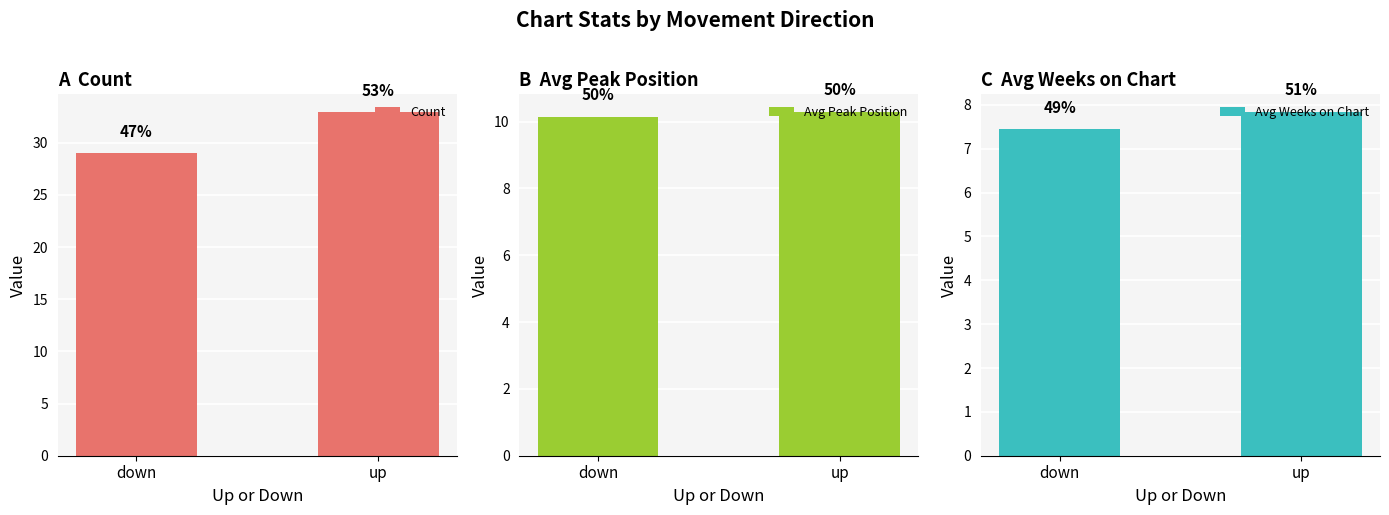

At which category is the sum across all series the highest?

up